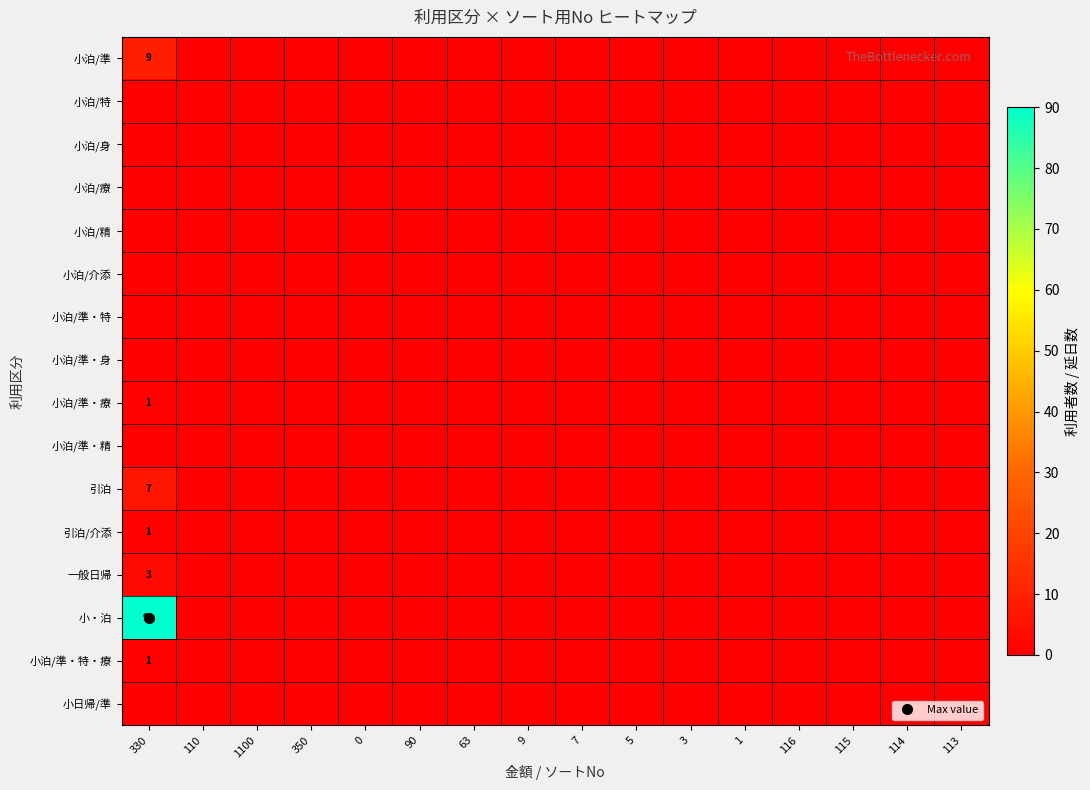

Which series has the widest spread of values?

小・泊